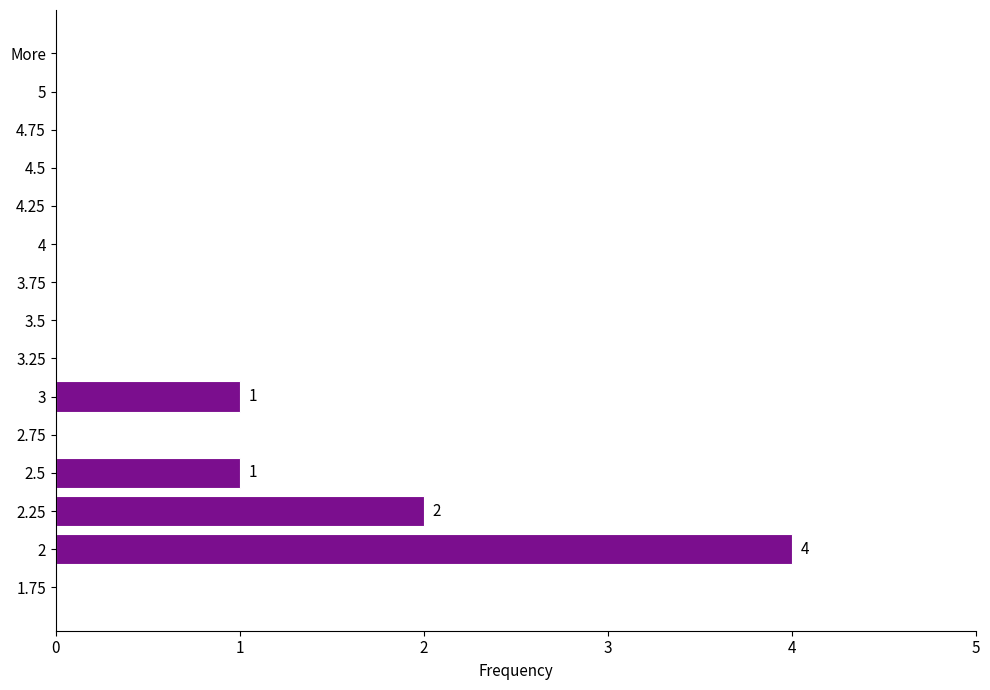

What is the sum of all values?

8